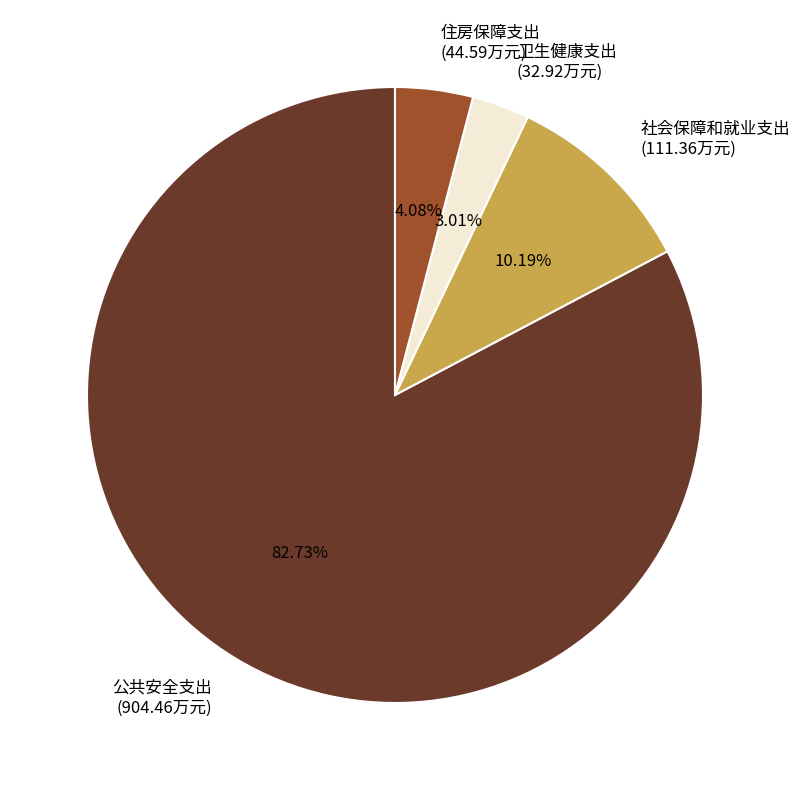

What percentage do 社会保障和就业支出 and 公共安全支出 together represent?

92.9%